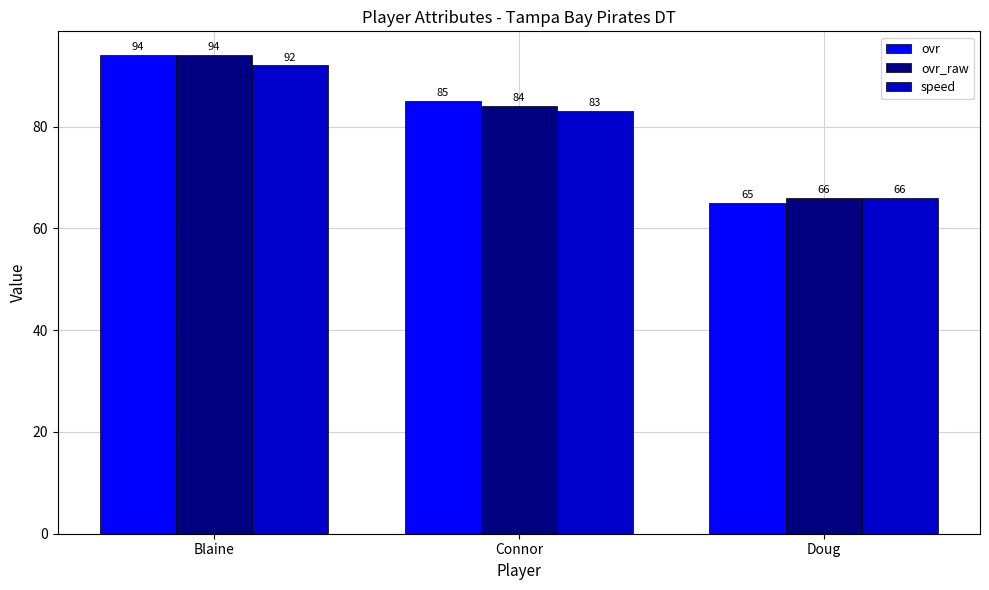

What is the difference between the speed values at Doug and Connor?

17